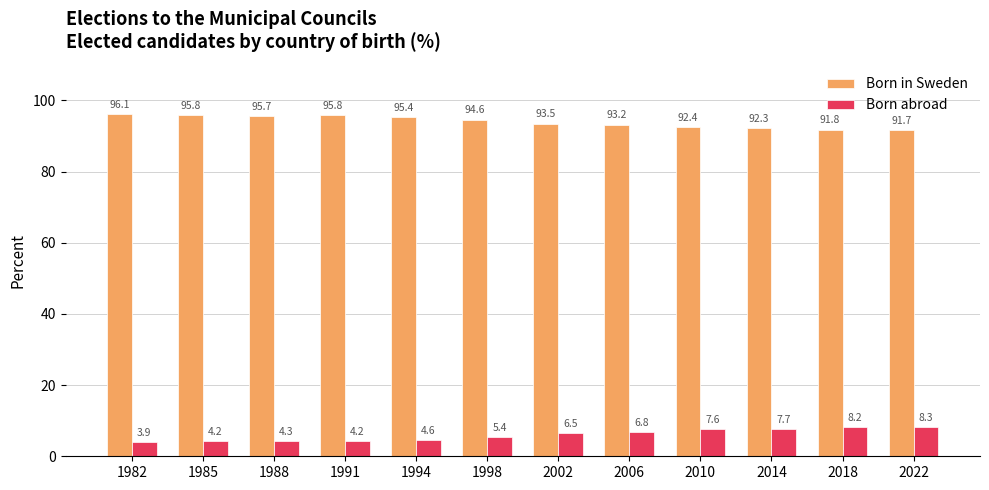

True or false: Born in Sweden has a value of 92.3 at 2014.

True